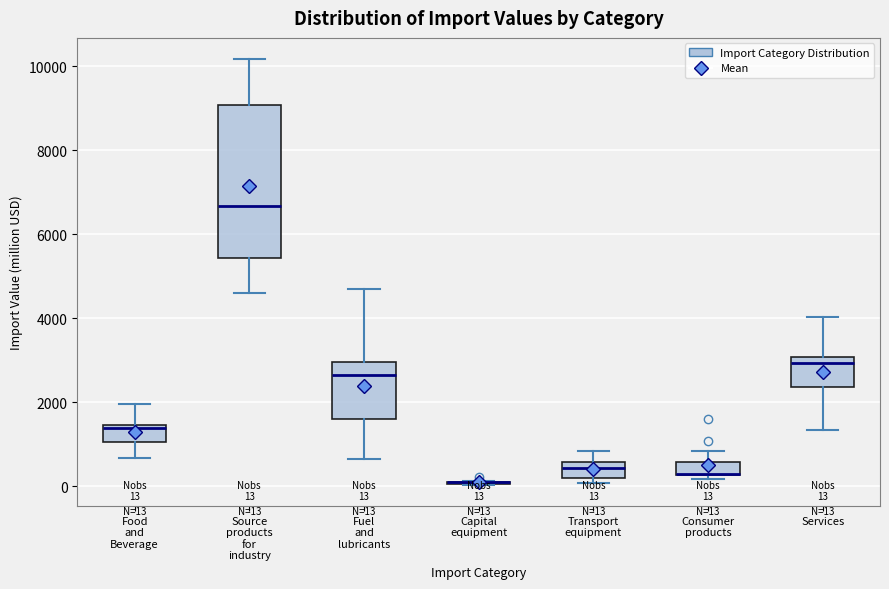

Comparing the boxes themselves (not the whiskers), which one is the tallest?

Source products for industry